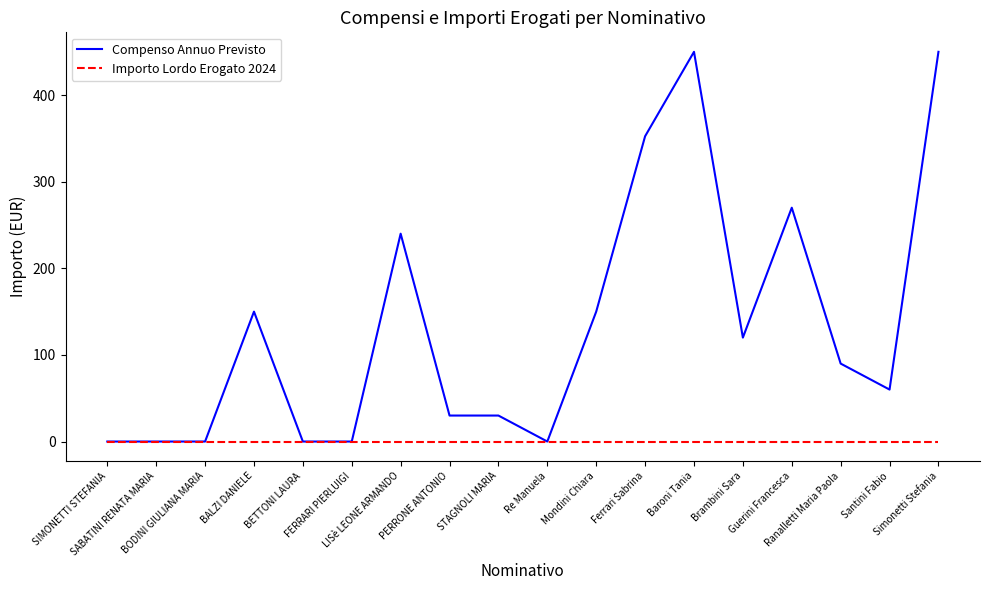

Reading left to right, what are all the values shown in this chart?

Compenso Annuo Previsto: 0.0	0.0	0.0	150.0	0.0	0.0	240.0	30.0	30.0	0.0	150.0	352.5	450.0	120.0	270.0	90.0	60.0	450.0
Importo Lordo Erogato 2024: 0.0	0.0	0.0	0.0	0.0	0.0	0.0	0.0	0.0	0.0	0.0	0.0	0.0	0.0	0.0	0.0	0.0	0.0